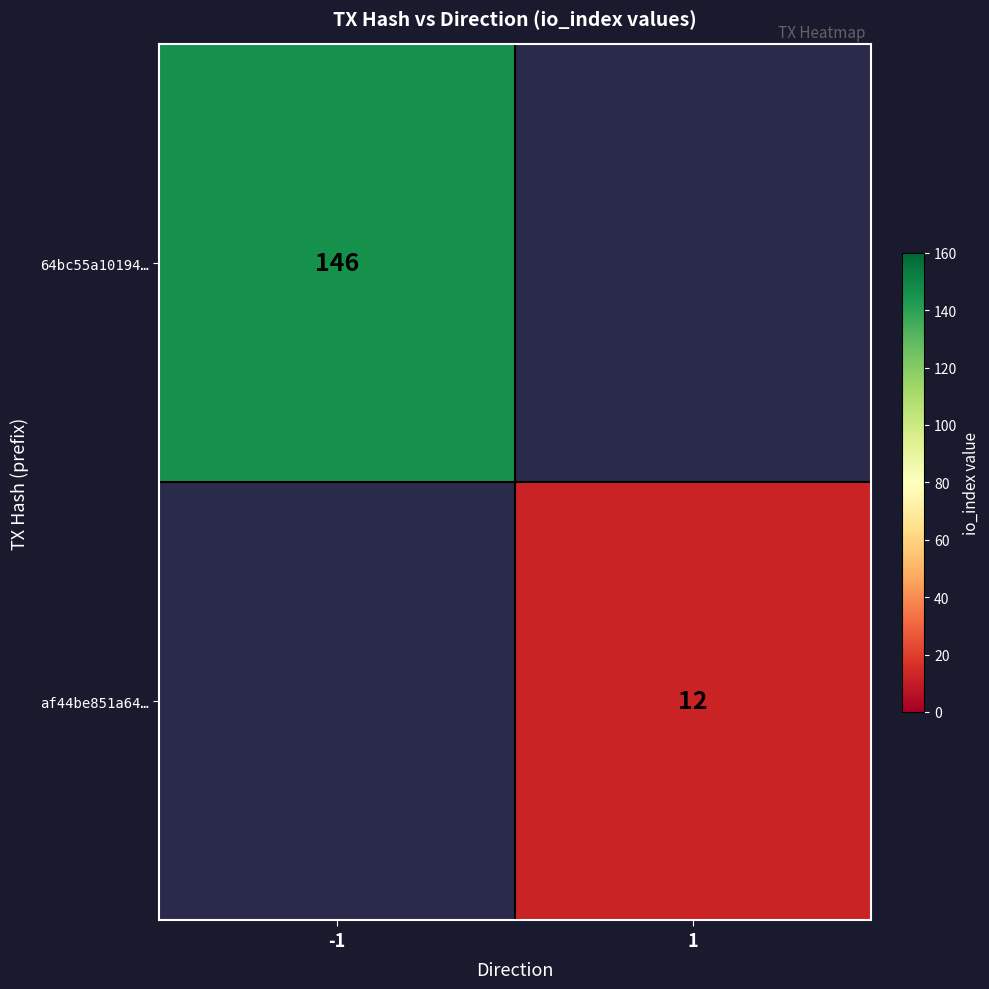

Is it true that af44be851a64… equals 7 at 1?

False